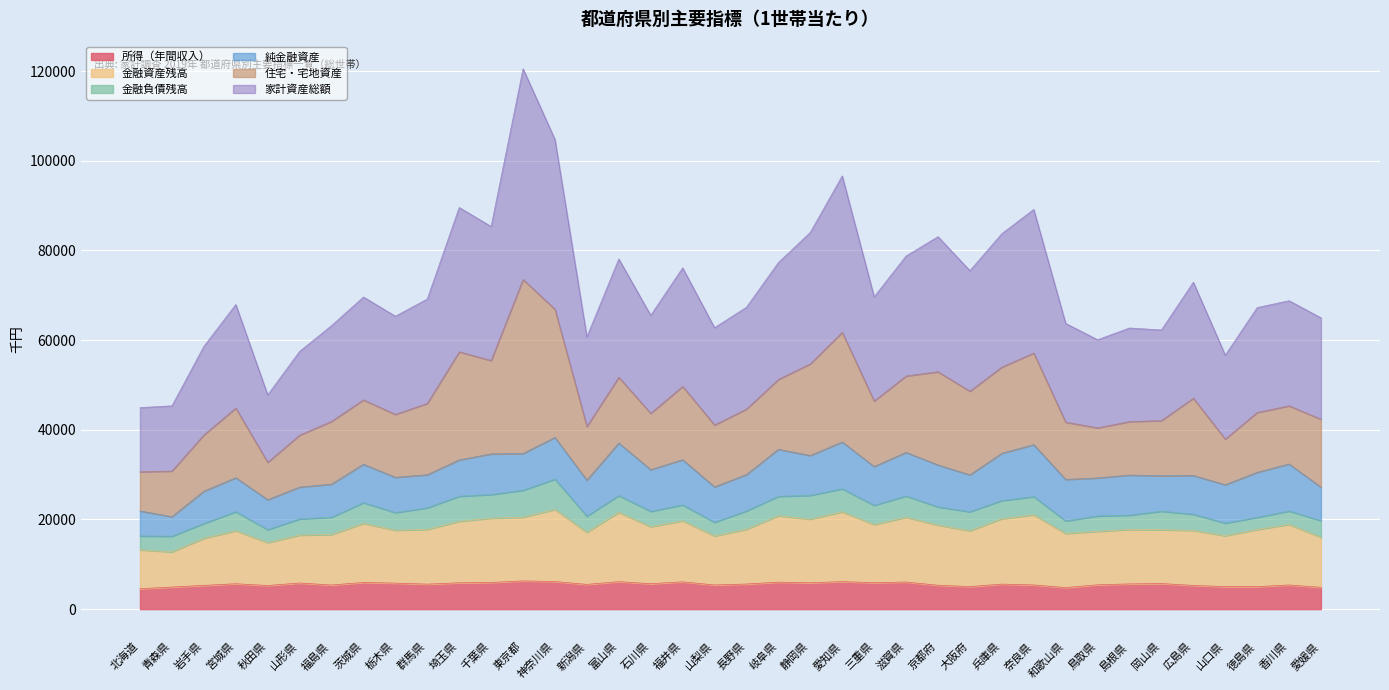

True or false: 所得（年間収入） and 金融資産残高 intersect in this chart.

False